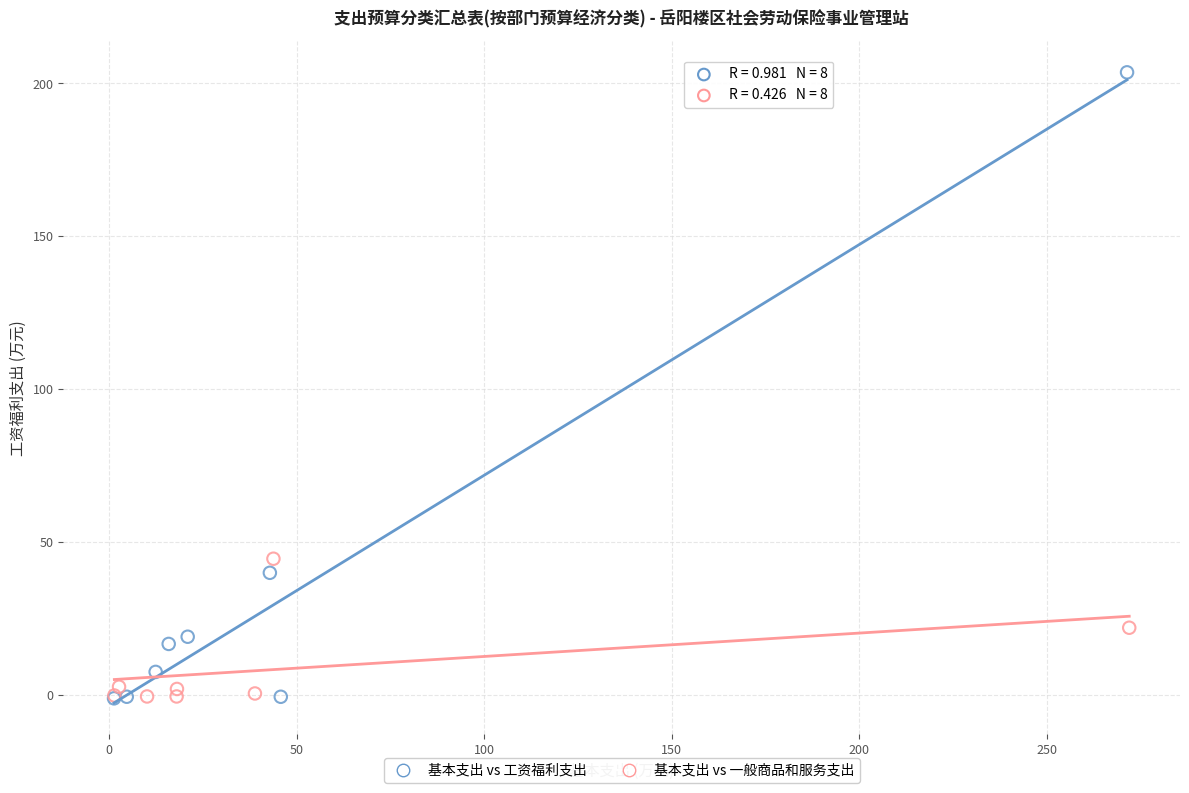

What are all the series names shown in the legend?

基本支出 vs 工资福利支出, 基本支出 vs 一般商品和服务支出